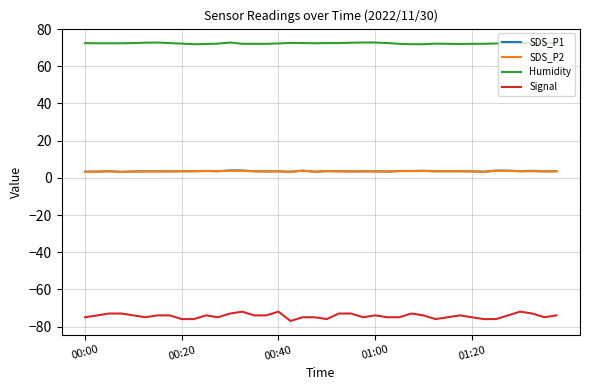

What is the sum of all Humidity values?

2894.3